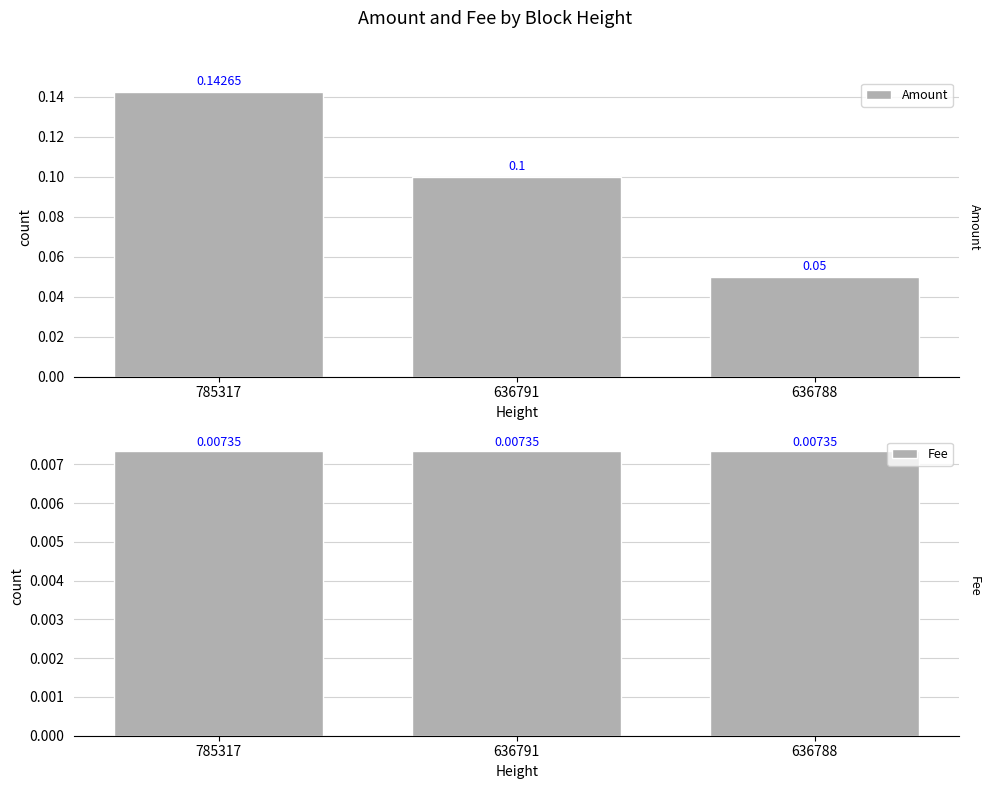

The Fee series shows 0.0 at 636791. True or false?

True